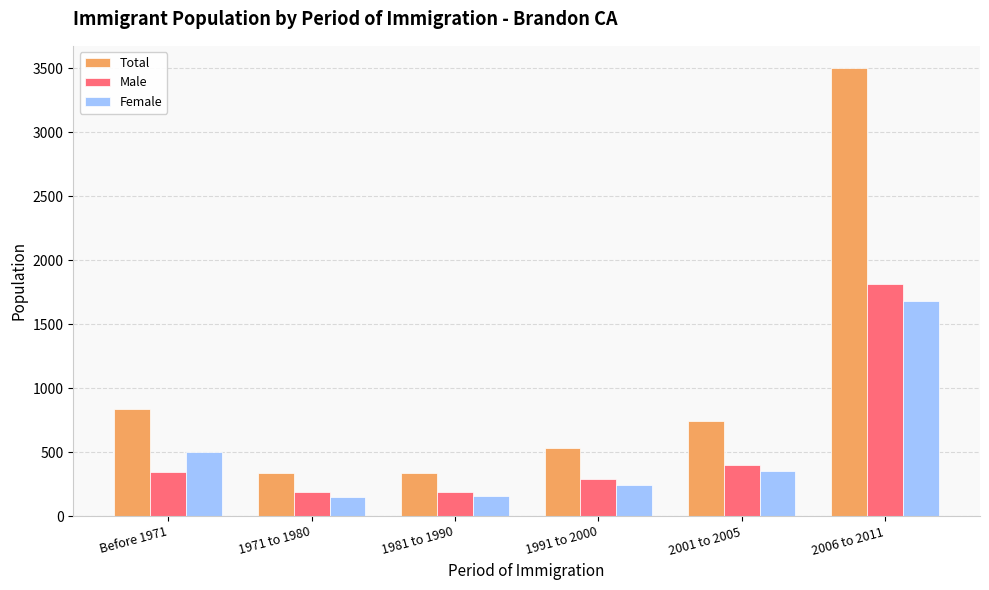

What is the difference between the Male values at Before 1971 and 1981 to 1990?

160